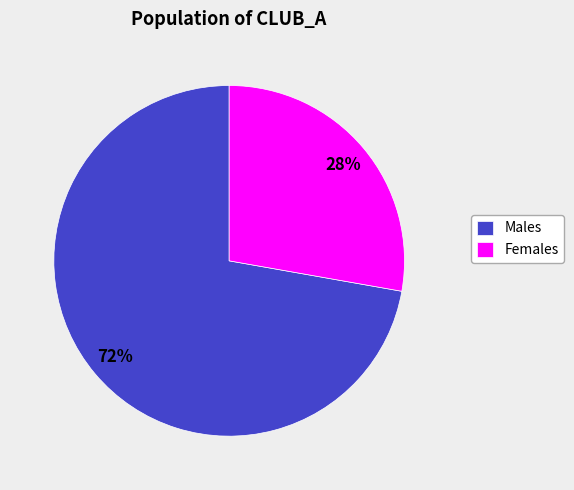

To the nearest percent, what is the average slice percentage?

50%